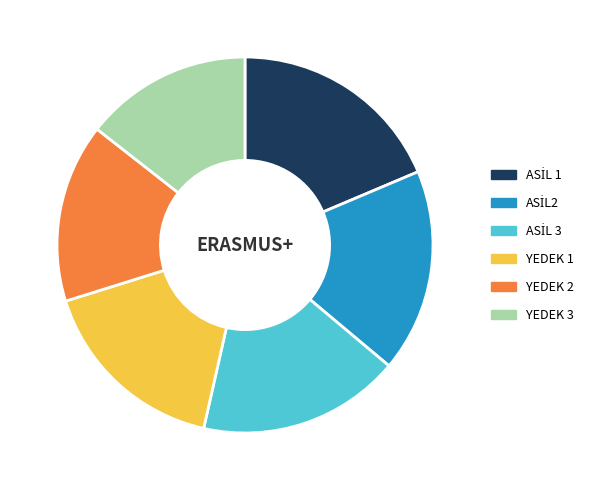

Is there any slice that represents more than half of the pie?

No